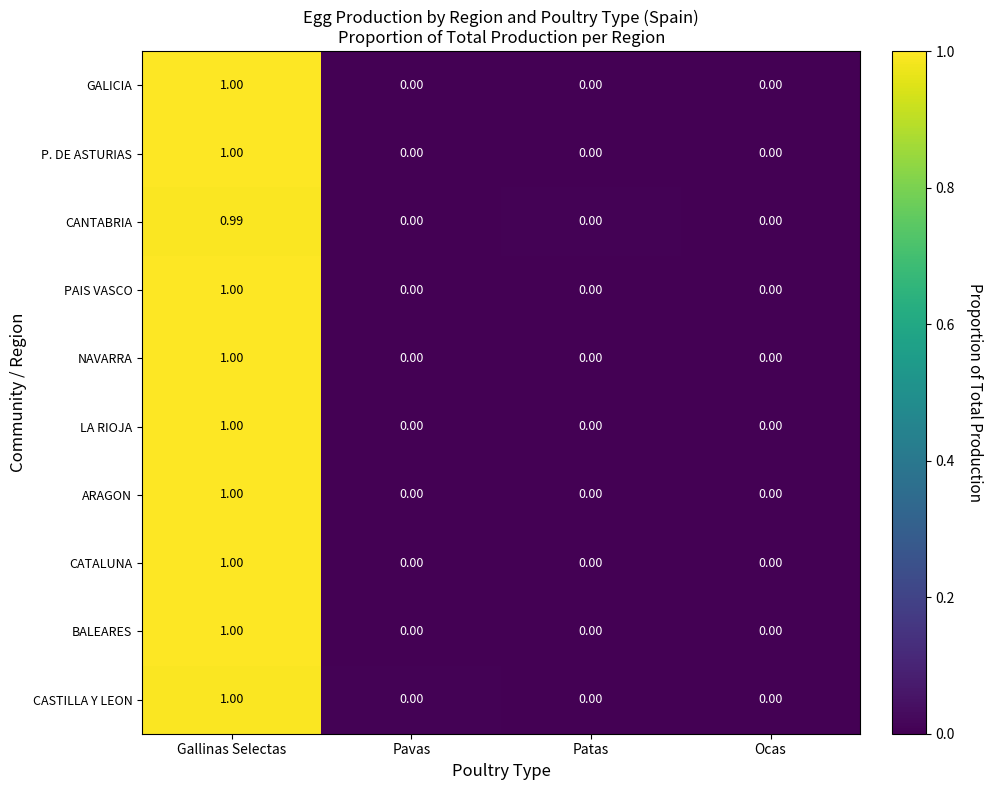

Which category has the highest value in the PAIS VASCO series?

Gallinas Selectas